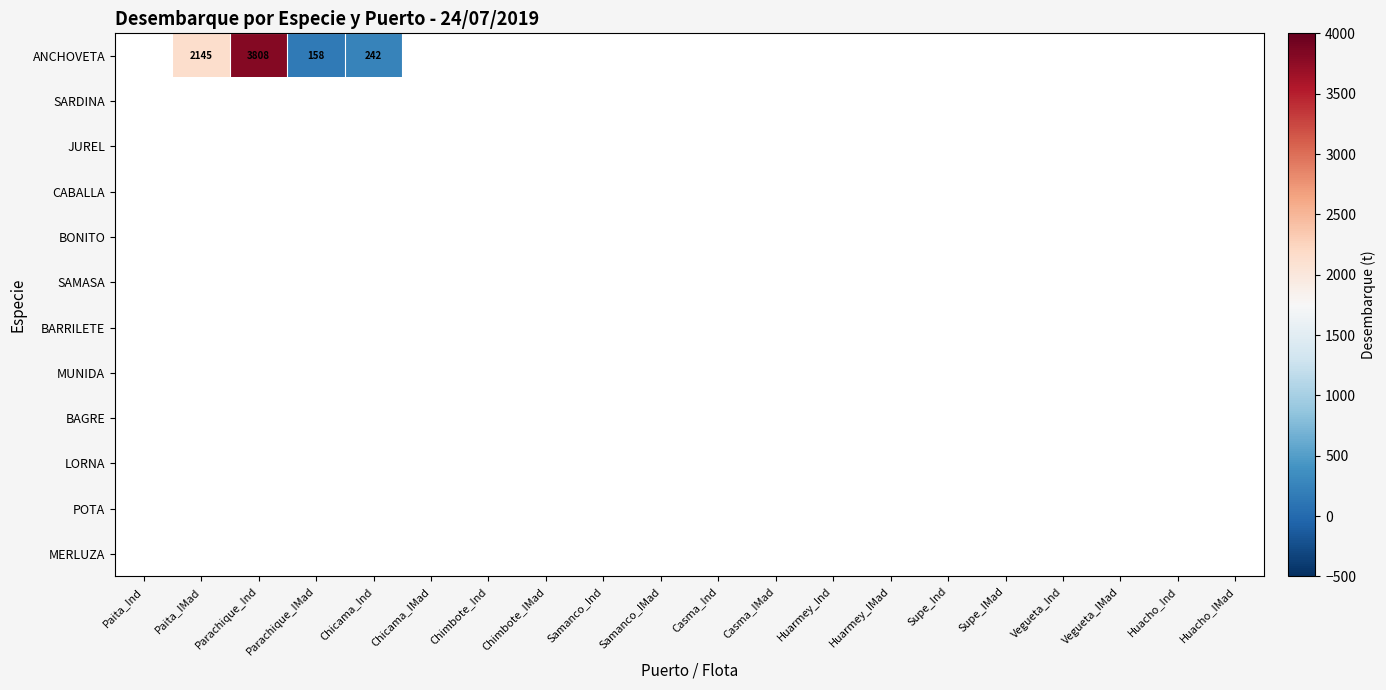

Is the value of JUREL at Chimbote_Ind greater than the value of BARRILETE at Samanco_Ind?

No